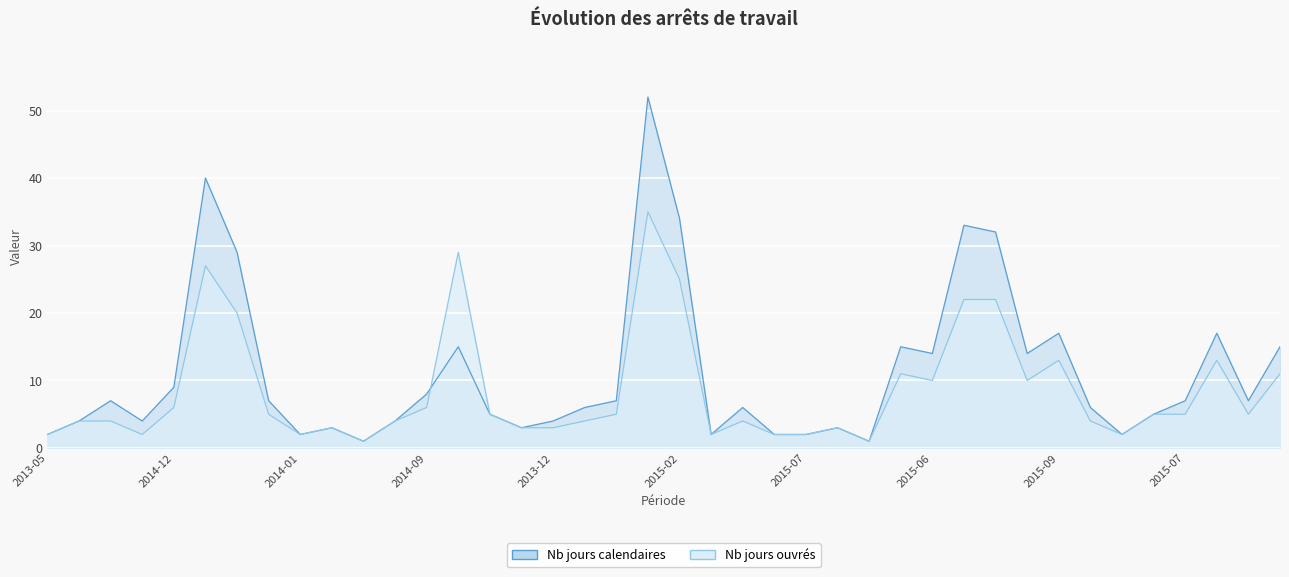

Reading left to right, list all the values displayed in this chart.

Nb jours ouvrés: 2	4	4	2	6	27	20	5	2	3	1	4	6	29	5	3	3	4	5	35	25	2	4	2	2	3	1	11	10	22	22	10	13	4	2	5	5	13	5	11
Nb jours calendaires: 2	4	7	4	9	40	29	7	2	3	1	4	8	15	5	3	4	6	7	52	34	2	6	2	2	3	1	15	14	33	32	14	17	6	2	5	7	17	7	15